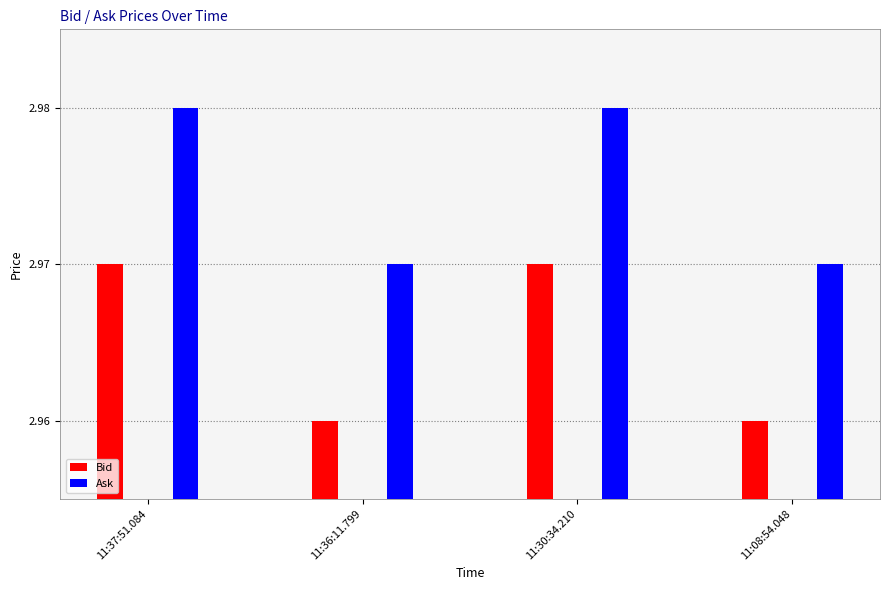

List the series in order of their peak value, lowest first.

Bid, Ask